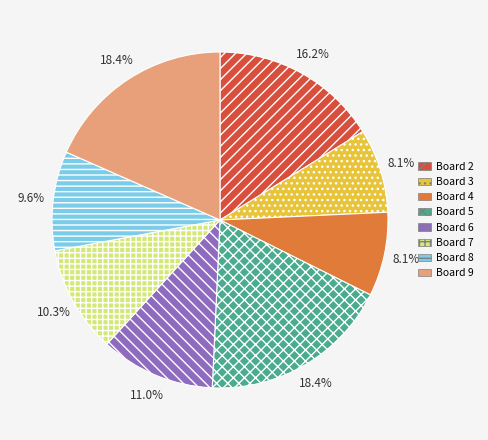

Is there a majority slice in this chart?

No